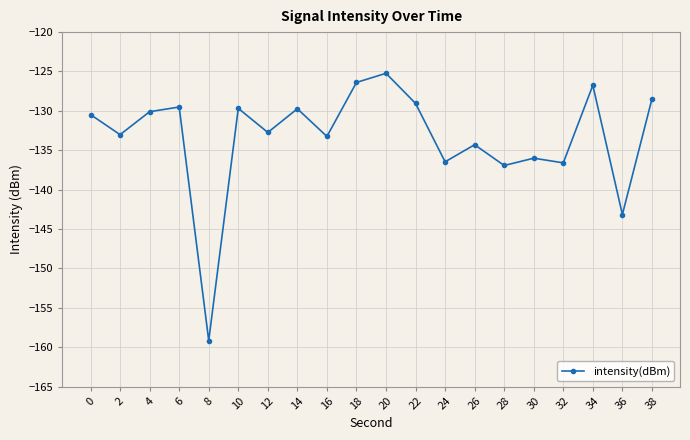

Where is the first local minimum?

2